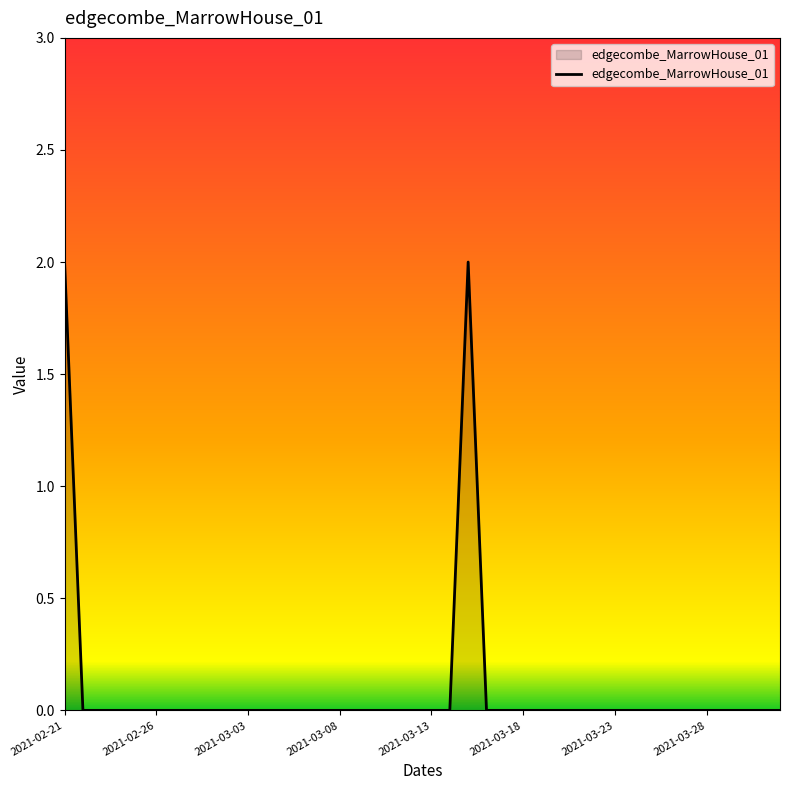

Does the chart have visible grid lines?

No